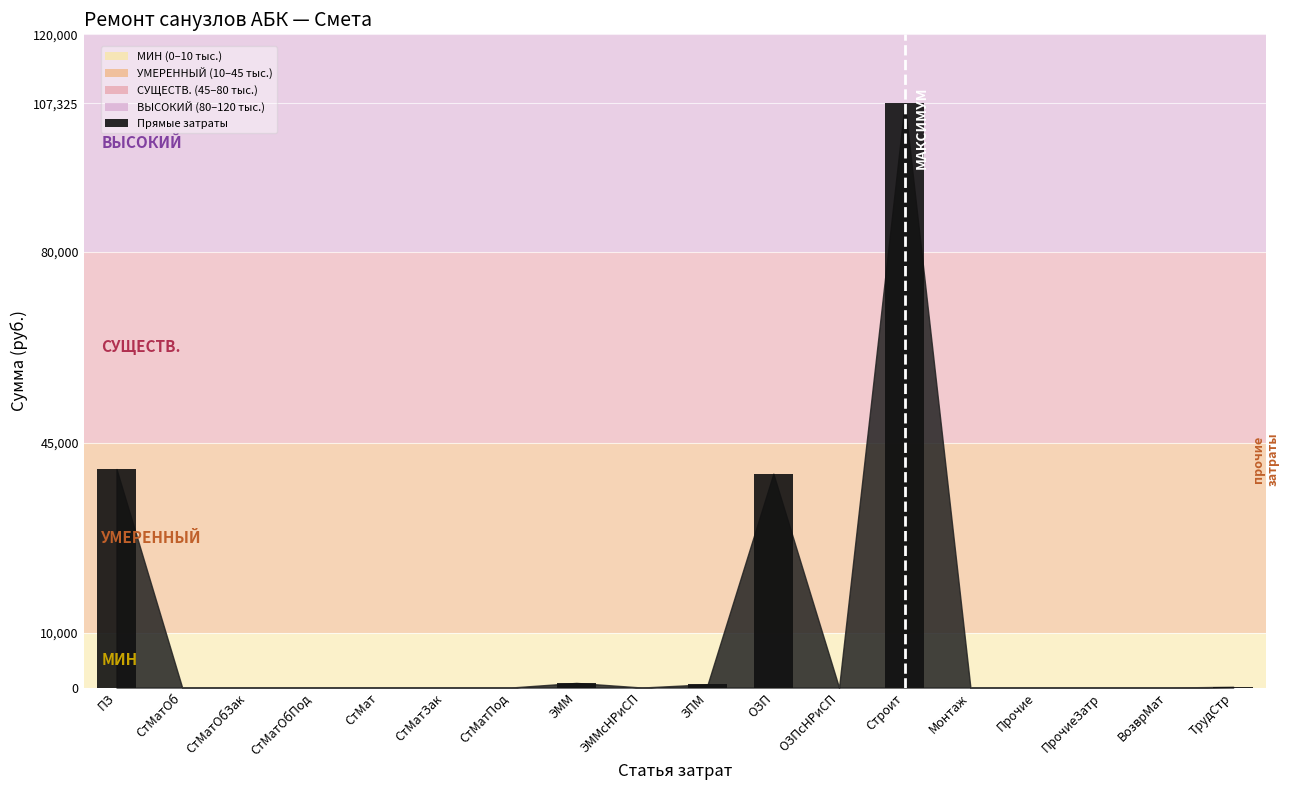

At which category does the chart reach its peak across all series?

Строит